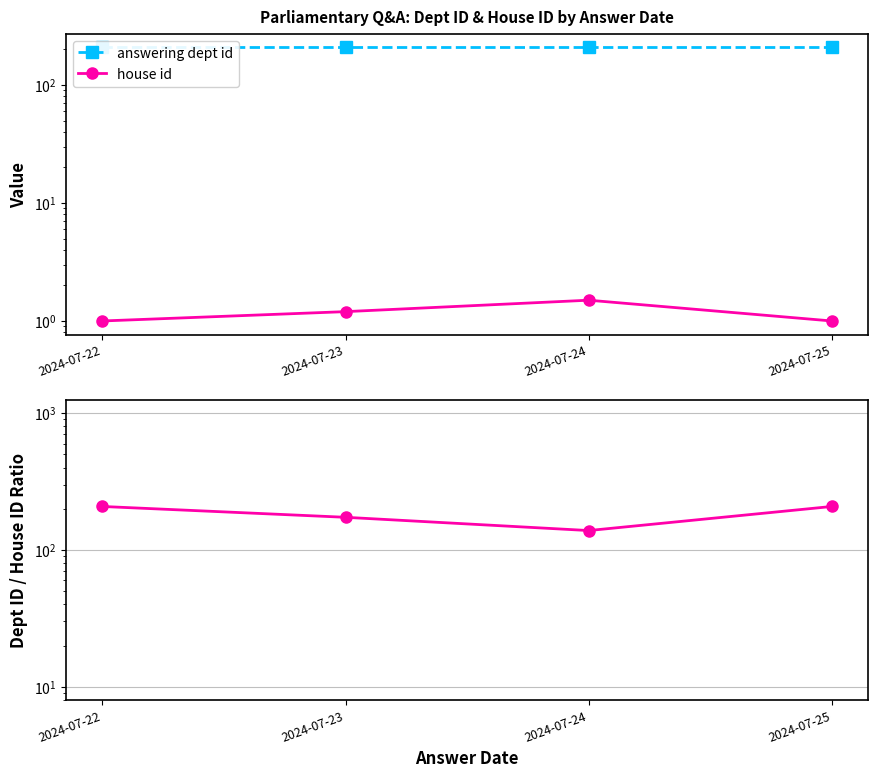

Is it true that house id equals 1.6 at 2024-07-25?

False